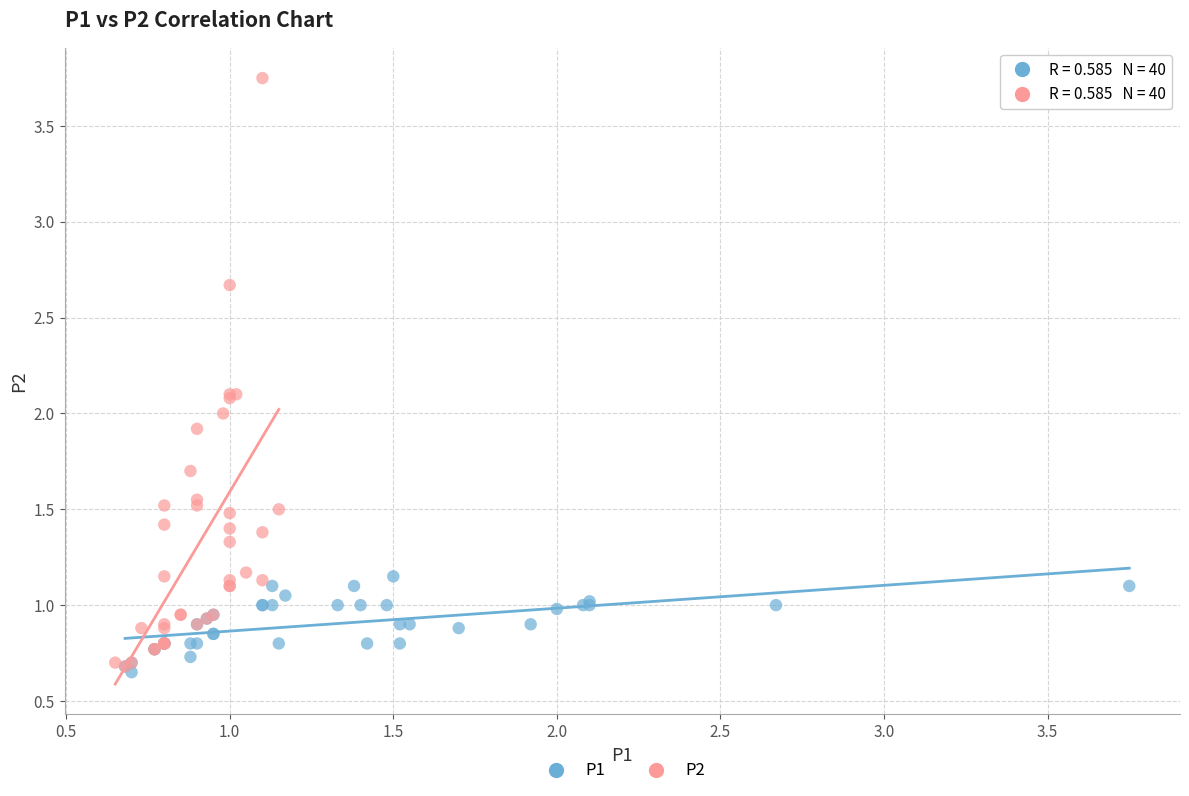

What are all the series names shown in the legend?

P1, P2